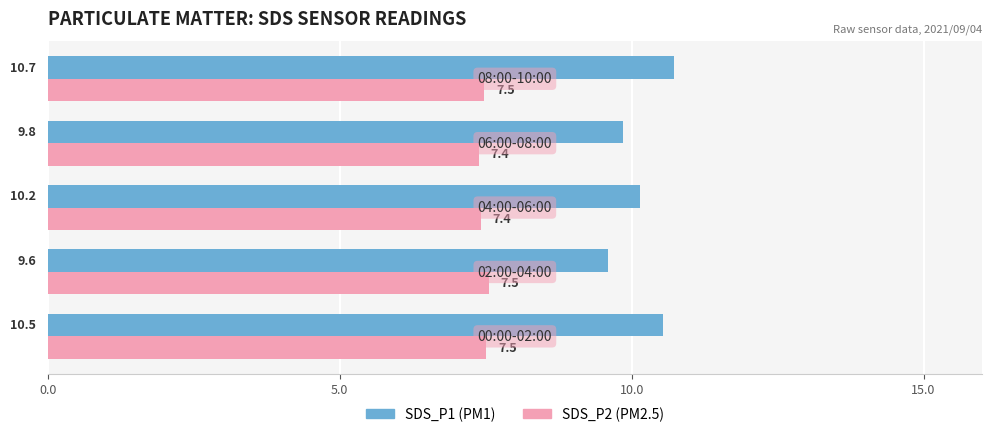

What is the greatest value displayed?

10.7